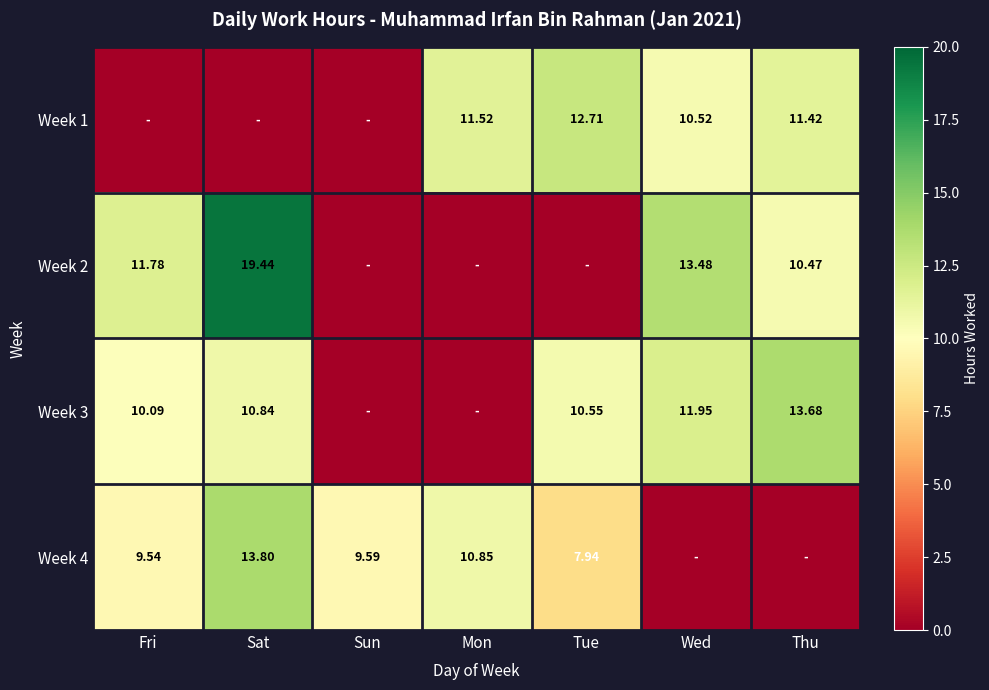

At which label does Week 3 reach its minimum?

Sun